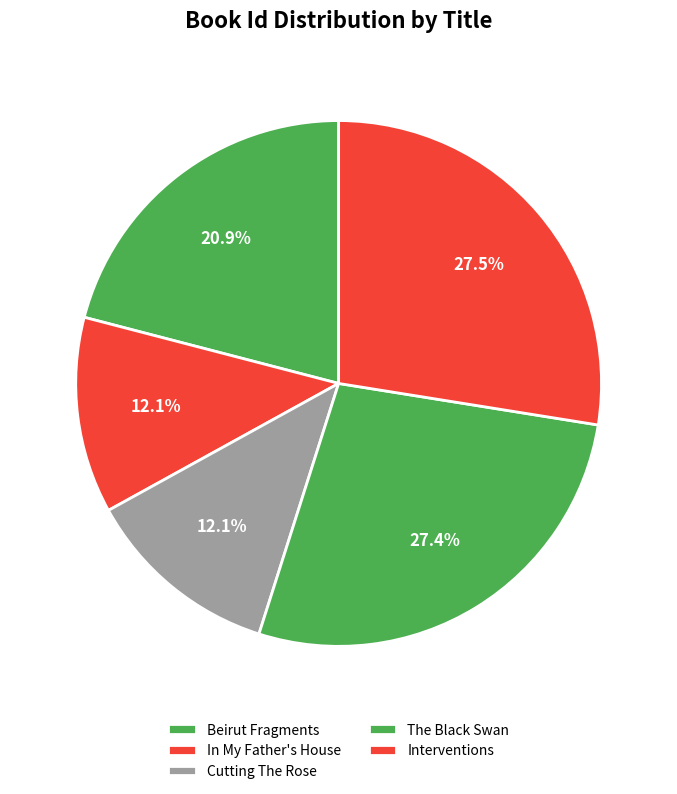

What percentage do In My Father's House and Beirut Fragments together represent?

33.0%